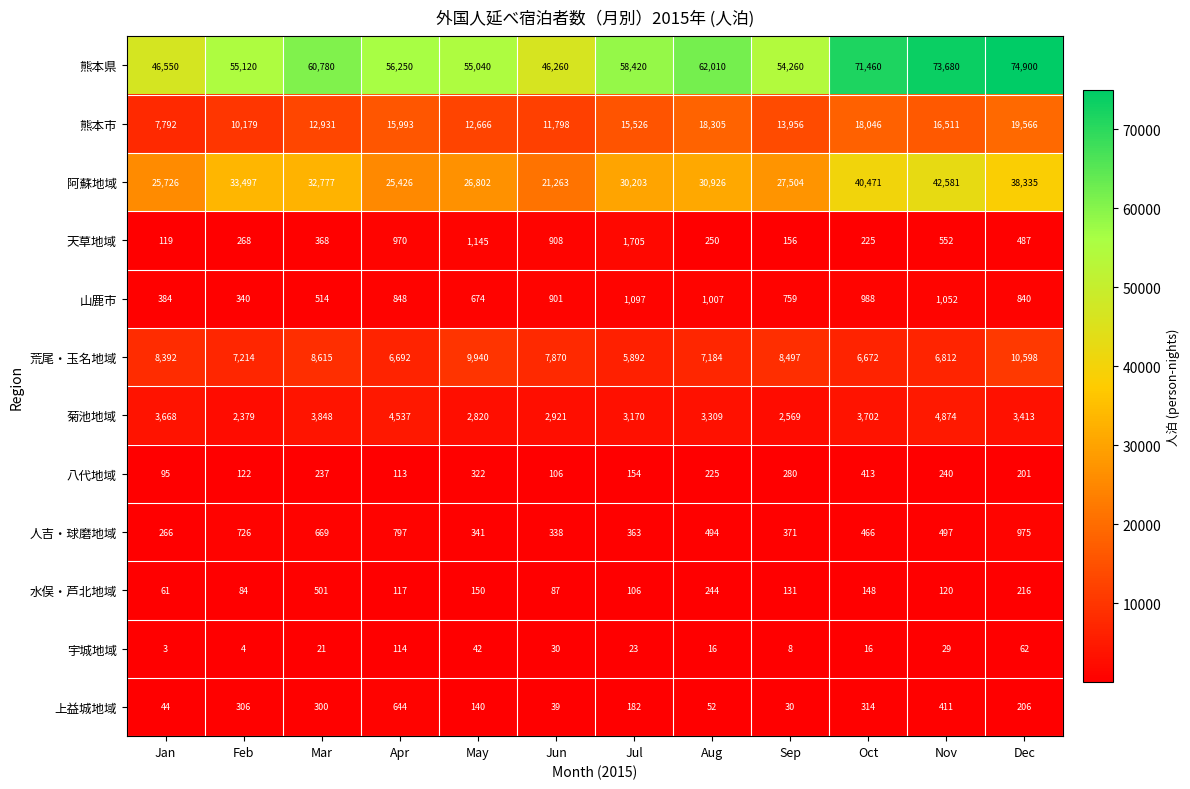

What is the sum of all 天草地域 values?

7153